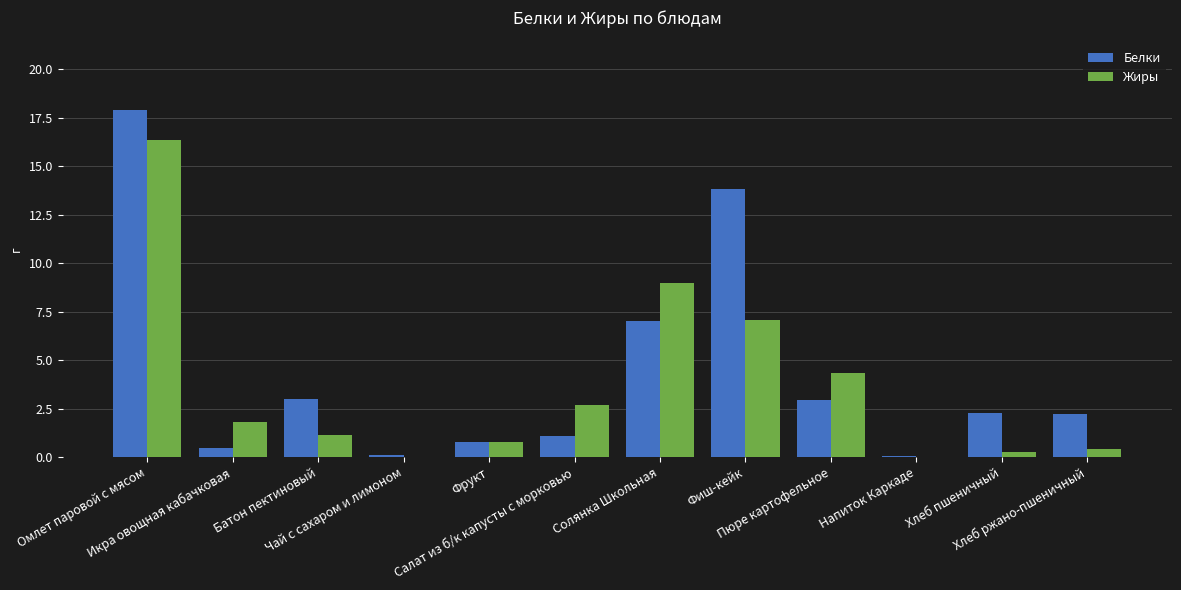

What is the highest value of the Жиры series?

16.4